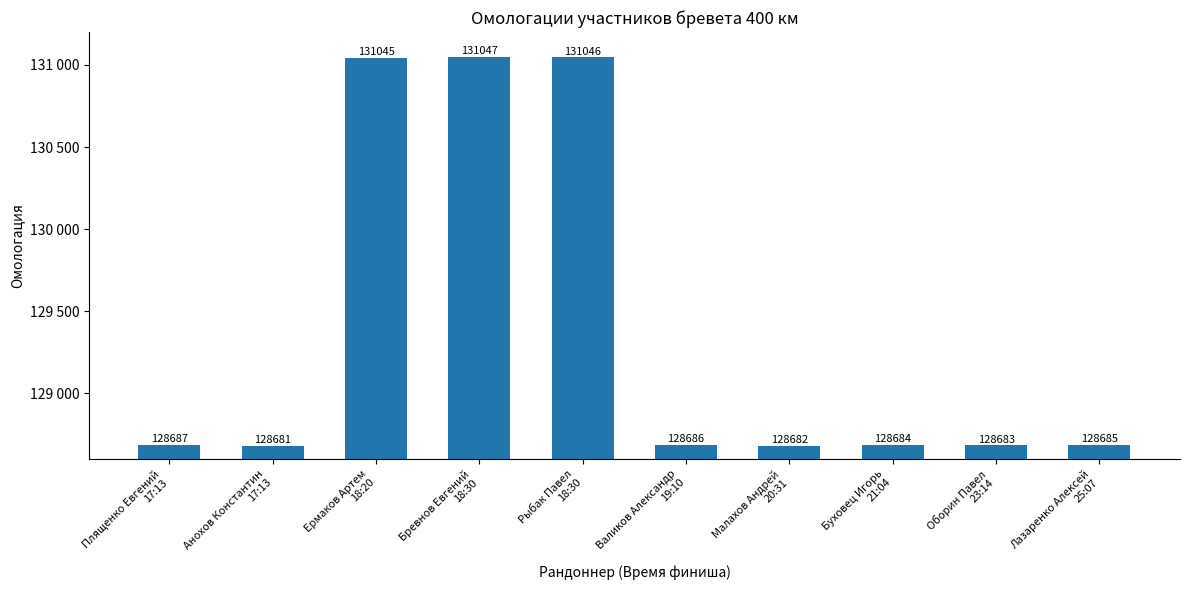

Is it true that the value at Бревнов Евгений
18:30 is 131047?

True